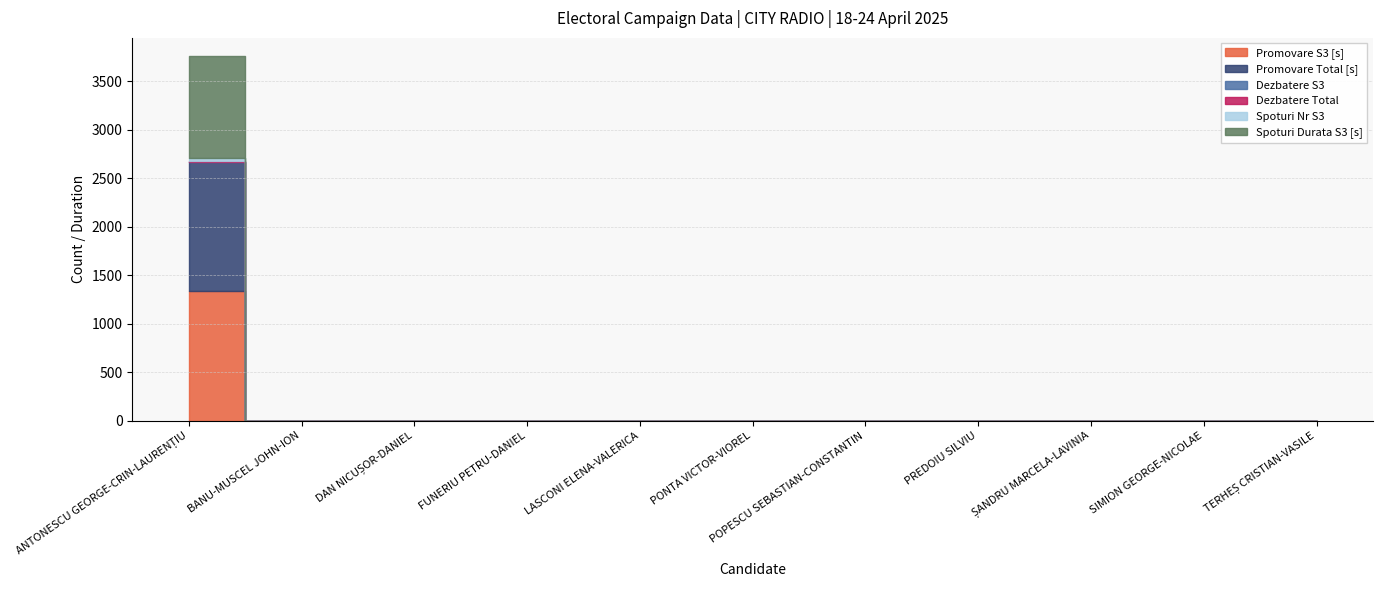

Reading left to right, list all the values displayed in this chart.

Promovare S3 [s]: ANTONESCU GEORGE-CRIN-LAURENȚIU=1335	BANU-MUSCEL JOHN-ION=0	DAN NICUȘOR-DANIEL=0	FUNERIU PETRU-DANIEL=0	LASCONI ELENA-VALERICA=0	PONTA VICTOR-VIOREL=0	POPESCU SEBASTIAN-CONSTANTIN=0	PREDOIU SILVIU=0	ȘANDRU MARCELA-LAVINIA=0	SIMION GEORGE-NICOLAE=0	TERHEȘ CRISTIAN-VASILE=0
Promovare Total [s]: ANTONESCU GEORGE-CRIN-LAURENȚIU=1335	BANU-MUSCEL JOHN-ION=0	DAN NICUȘOR-DANIEL=0	FUNERIU PETRU-DANIEL=0	LASCONI ELENA-VALERICA=0	PONTA VICTOR-VIOREL=0	POPESCU SEBASTIAN-CONSTANTIN=0	PREDOIU SILVIU=0	ȘANDRU MARCELA-LAVINIA=0	SIMION GEORGE-NICOLAE=0	TERHEȘ CRISTIAN-VASILE=0
Dezbatere S3: ANTONESCU GEORGE-CRIN-LAURENȚIU=2	BANU-MUSCEL JOHN-ION=0	DAN NICUȘOR-DANIEL=0	FUNERIU PETRU-DANIEL=0	LASCONI ELENA-VALERICA=0	PONTA VICTOR-VIOREL=0	POPESCU SEBASTIAN-CONSTANTIN=0	PREDOIU SILVIU=0	ȘANDRU MARCELA-LAVINIA=0	SIMION GEORGE-NICOLAE=0	TERHEȘ CRISTIAN-VASILE=0
Dezbatere Total: ANTONESCU GEORGE-CRIN-LAURENȚIU=2	BANU-MUSCEL JOHN-ION=0	DAN NICUȘOR-DANIEL=0	FUNERIU PETRU-DANIEL=0	LASCONI ELENA-VALERICA=0	PONTA VICTOR-VIOREL=0	POPESCU SEBASTIAN-CONSTANTIN=0	PREDOIU SILVIU=0	ȘANDRU MARCELA-LAVINIA=0	SIMION GEORGE-NICOLAE=0	TERHEȘ CRISTIAN-VASILE=0
Spoturi Nr S3: ANTONESCU GEORGE-CRIN-LAURENȚIU=35	BANU-MUSCEL JOHN-ION=0	DAN NICUȘOR-DANIEL=0	FUNERIU PETRU-DANIEL=0	LASCONI ELENA-VALERICA=0	PONTA VICTOR-VIOREL=0	POPESCU SEBASTIAN-CONSTANTIN=0	PREDOIU SILVIU=0	ȘANDRU MARCELA-LAVINIA=0	SIMION GEORGE-NICOLAE=0	TERHEȘ CRISTIAN-VASILE=0
Spoturi Durata S3 [s]: ANTONESCU GEORGE-CRIN-LAURENȚIU=1050	BANU-MUSCEL JOHN-ION=0	DAN NICUȘOR-DANIEL=0	FUNERIU PETRU-DANIEL=0	LASCONI ELENA-VALERICA=0	PONTA VICTOR-VIOREL=0	POPESCU SEBASTIAN-CONSTANTIN=0	PREDOIU SILVIU=0	ȘANDRU MARCELA-LAVINIA=0	SIMION GEORGE-NICOLAE=0	TERHEȘ CRISTIAN-VASILE=0